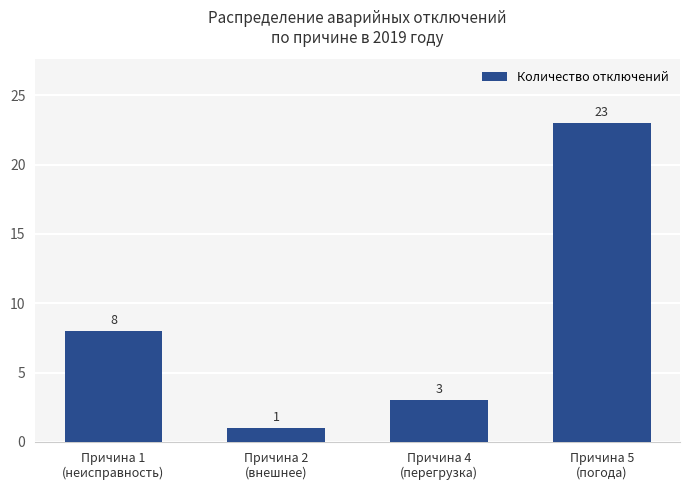

Rank the categories by value from highest to lowest.

Причина 5
(погода), Причина 1
(неисправность), Причина 4
(перегрузка), Причина 2
(внешнее)